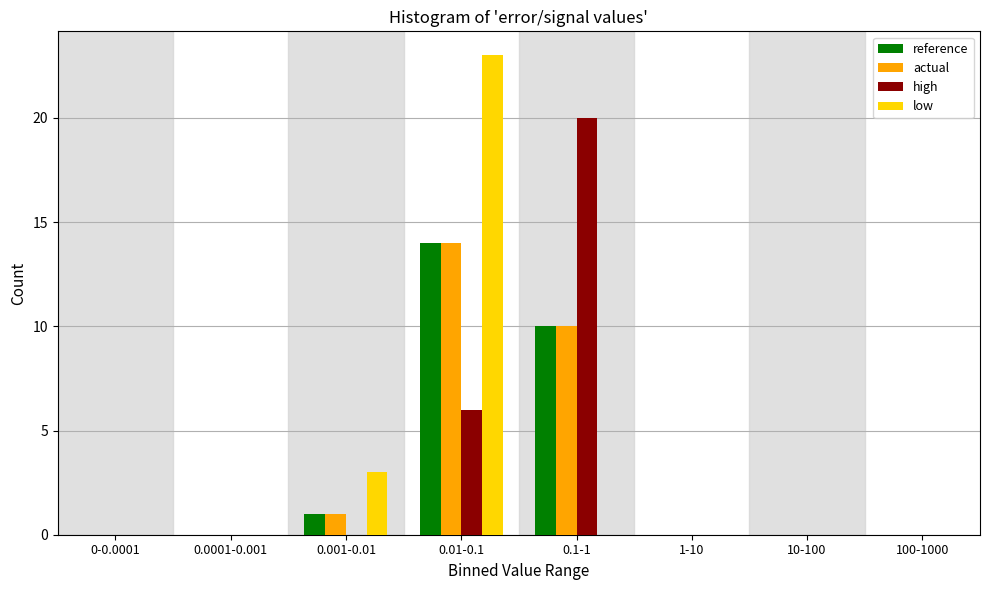

At which label is actual closest to 7?

0.1-1